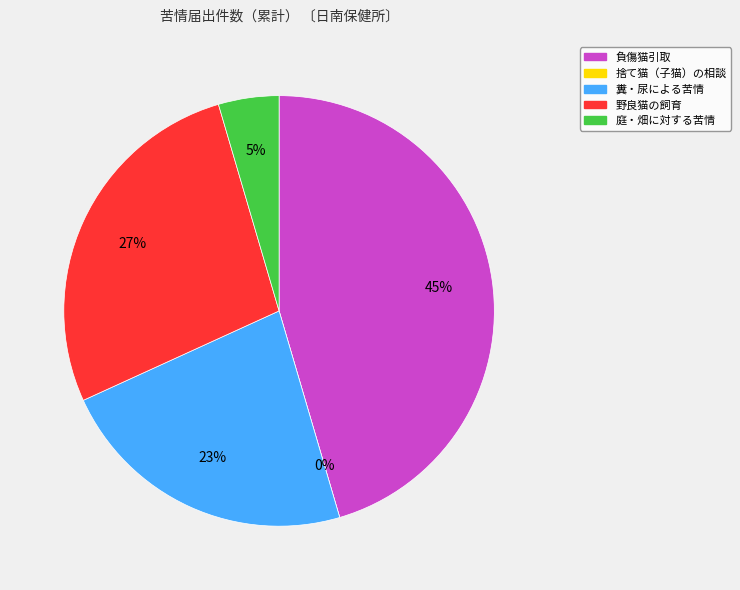

Is 糞・尿による苦情 the majority of the pie?

No